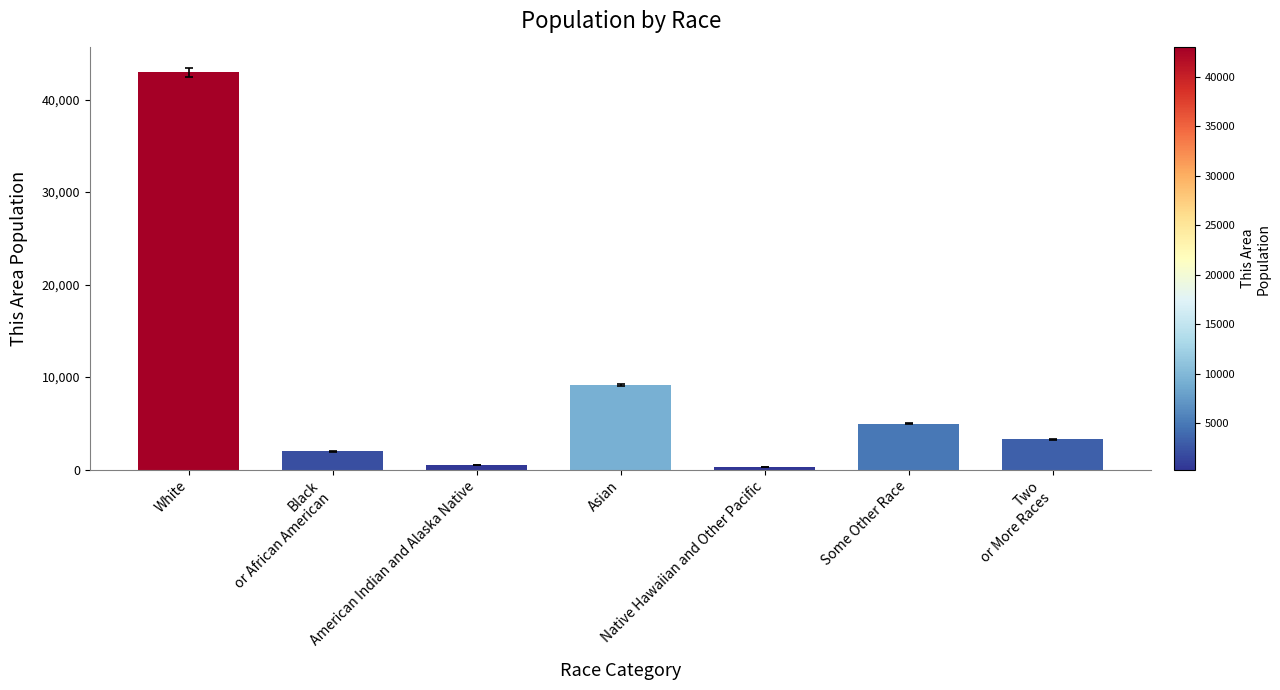

Reading left to right, what are all the values shown in this chart?

42939	1968	490	9142	301	4946	3250